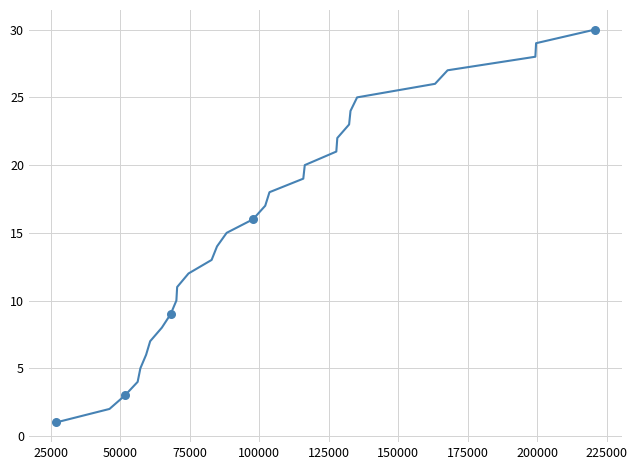

What is the greatest value displayed?

30